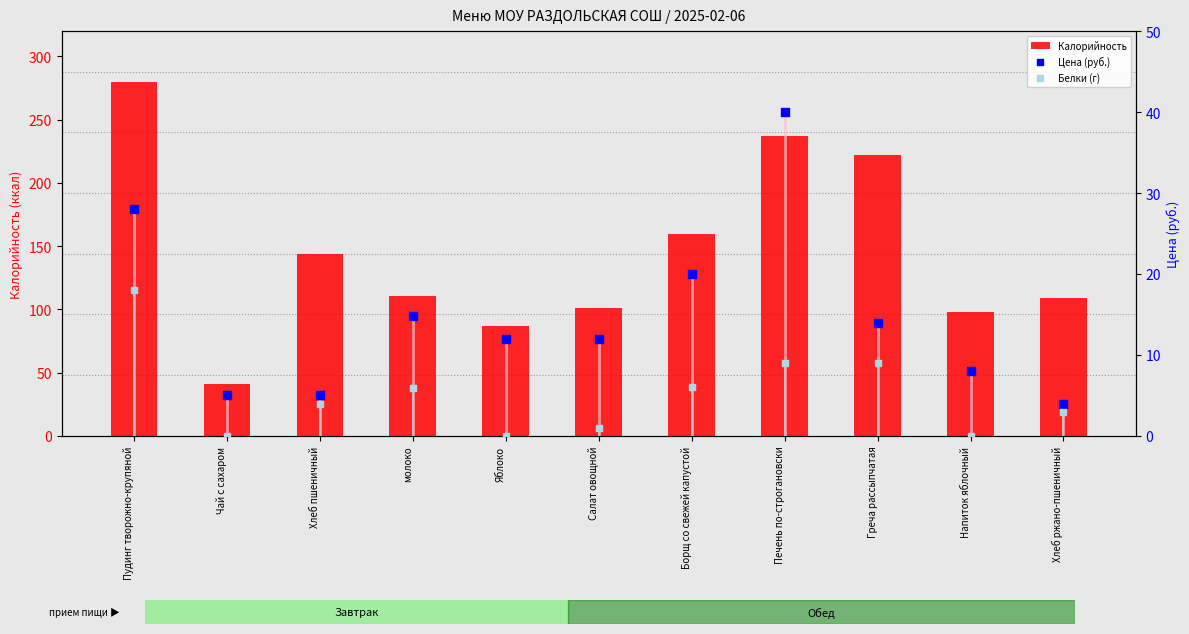

Which series reaches the maximum Y coordinate?

Калорийность